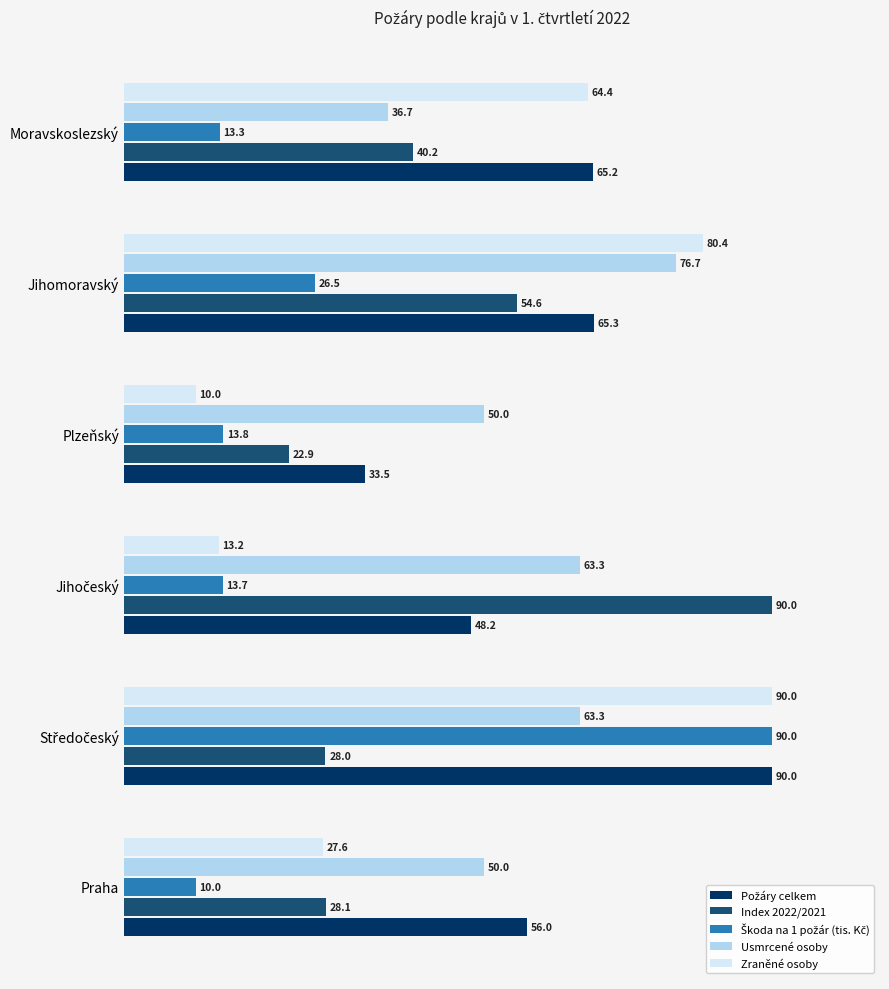

Read the Index 2022/2021 value at Moravskoslezský.

40.2